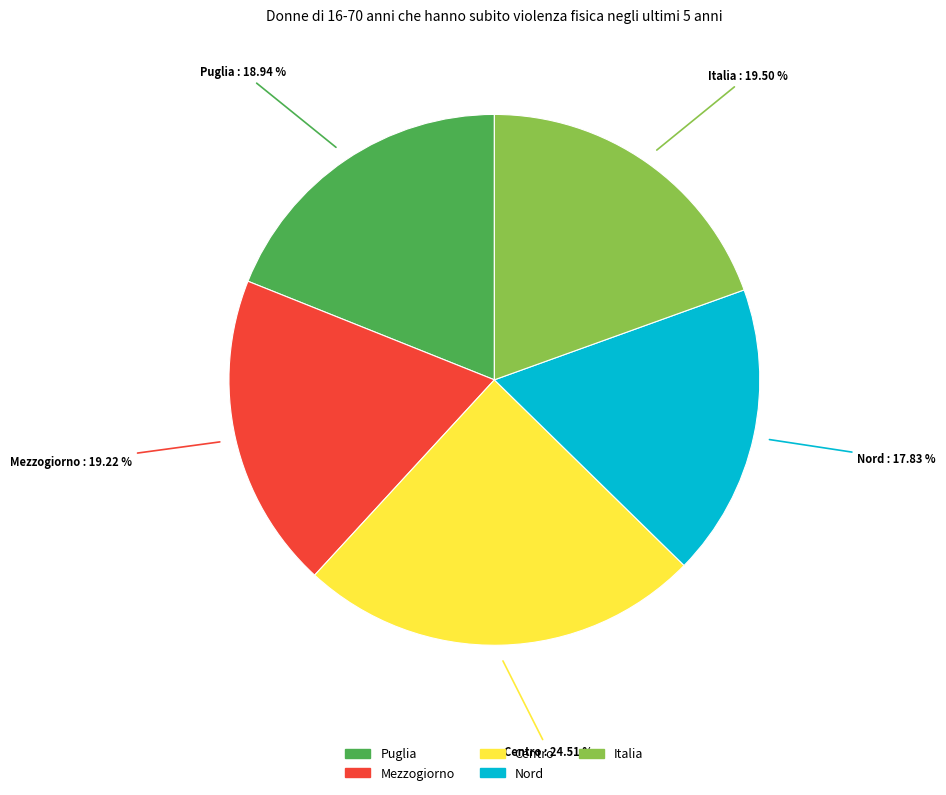

Count the number of slices in the pie.

5